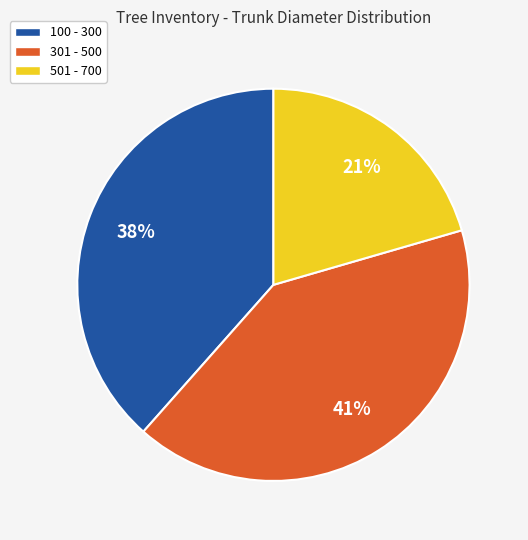

Is it true that 501 - 700 is 26% of the pie?

False